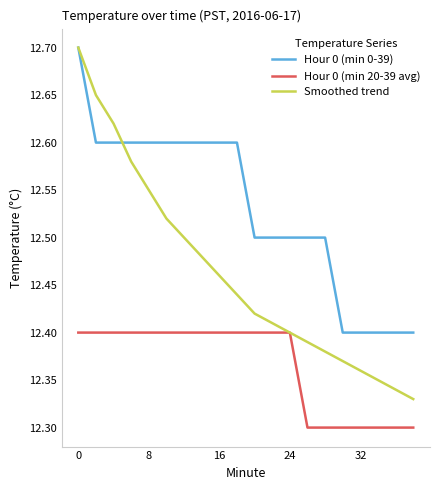

True or false: Hour 0 (min 20-39 avg) and Hour 0 (min 0-39) cross at least once.

False